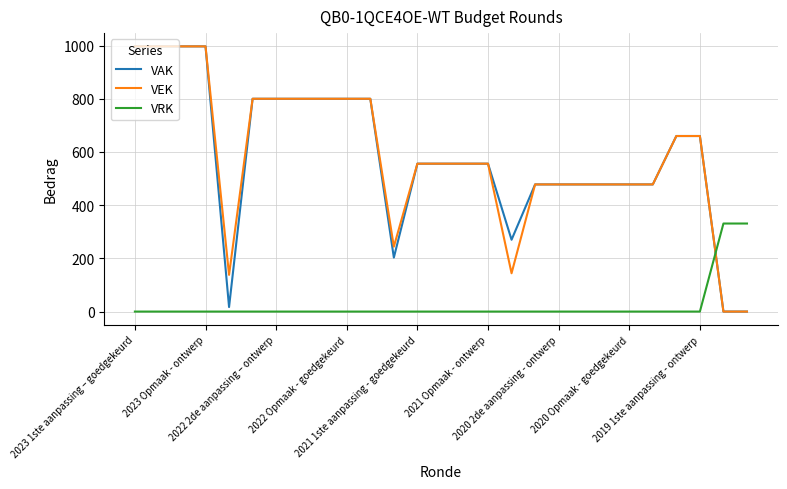

After their last crossing, which series has the higher values: VEK or VRK?

VRK